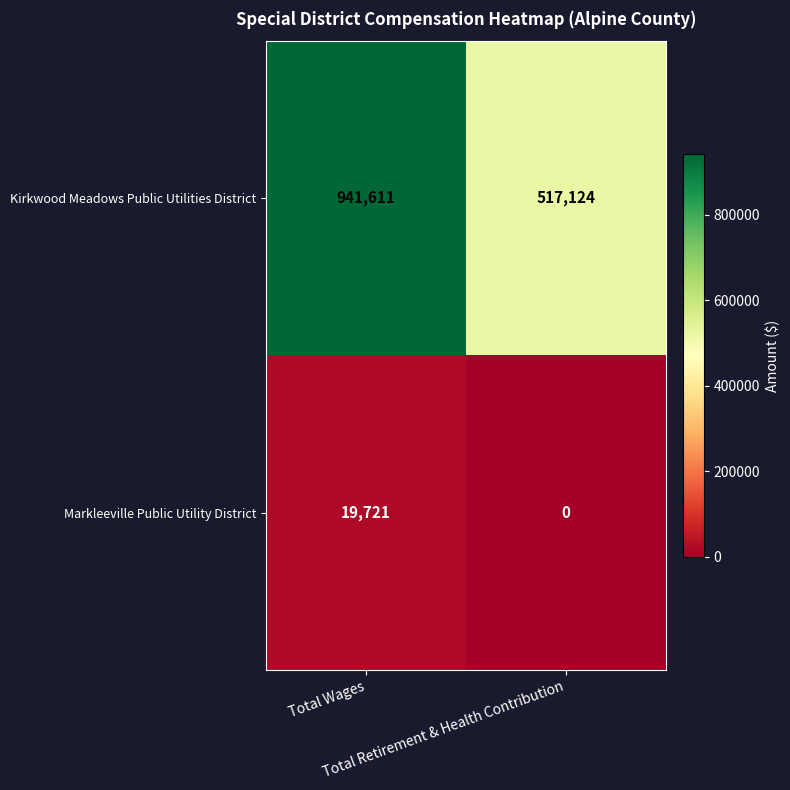

List the series in order of their overall mean, highest first.

Kirkwood Meadows Public Utilities District, Markleeville Public Utility District